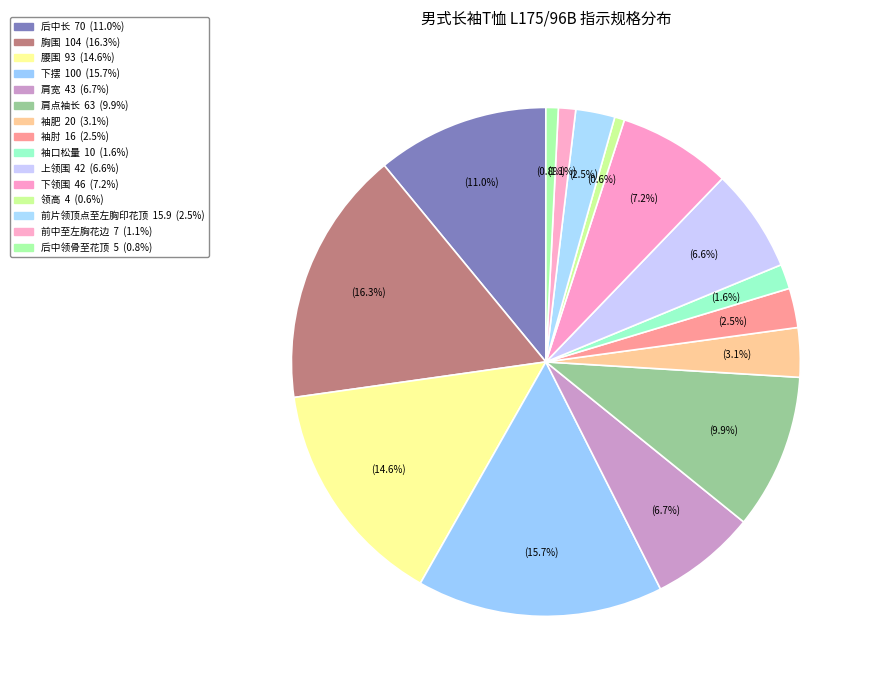

What is the change in value from 胸围 to 袖口松量?

-94.0